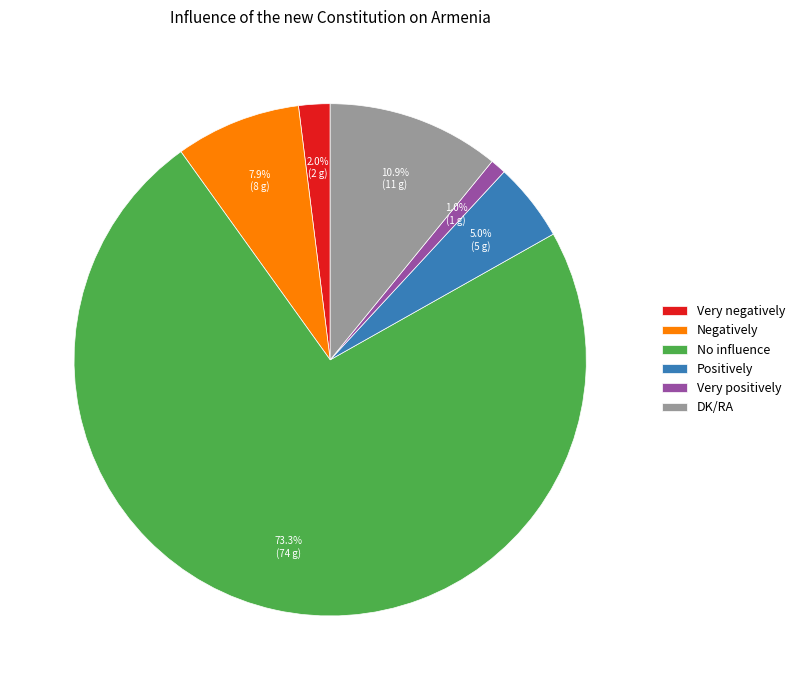

How many segments does this pie chart have?

6